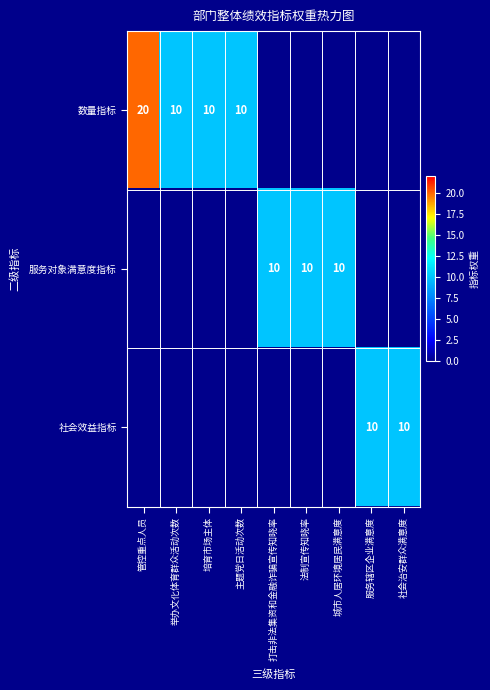

Is it true that 服务对象满意度指标 equals 4 at 法制宣传知晓率?

False